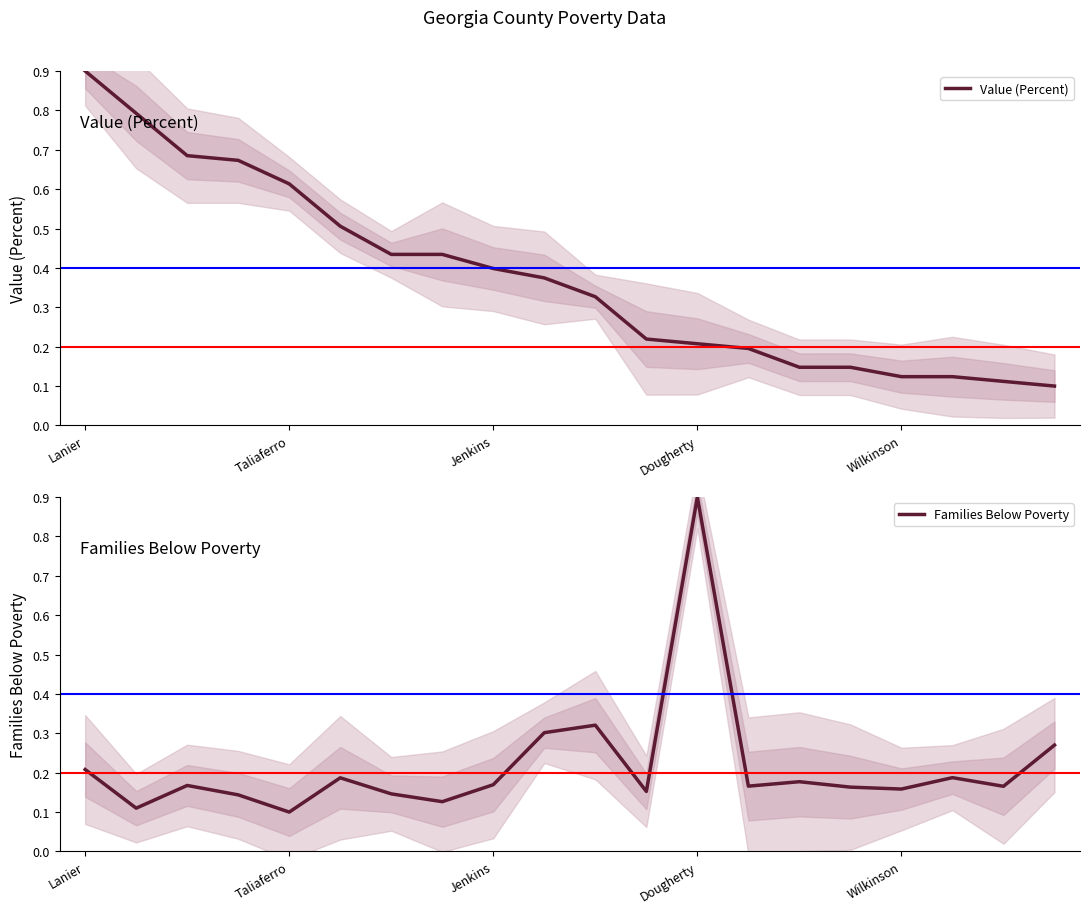

What is the average value of the Value (Percent) series?

0.4